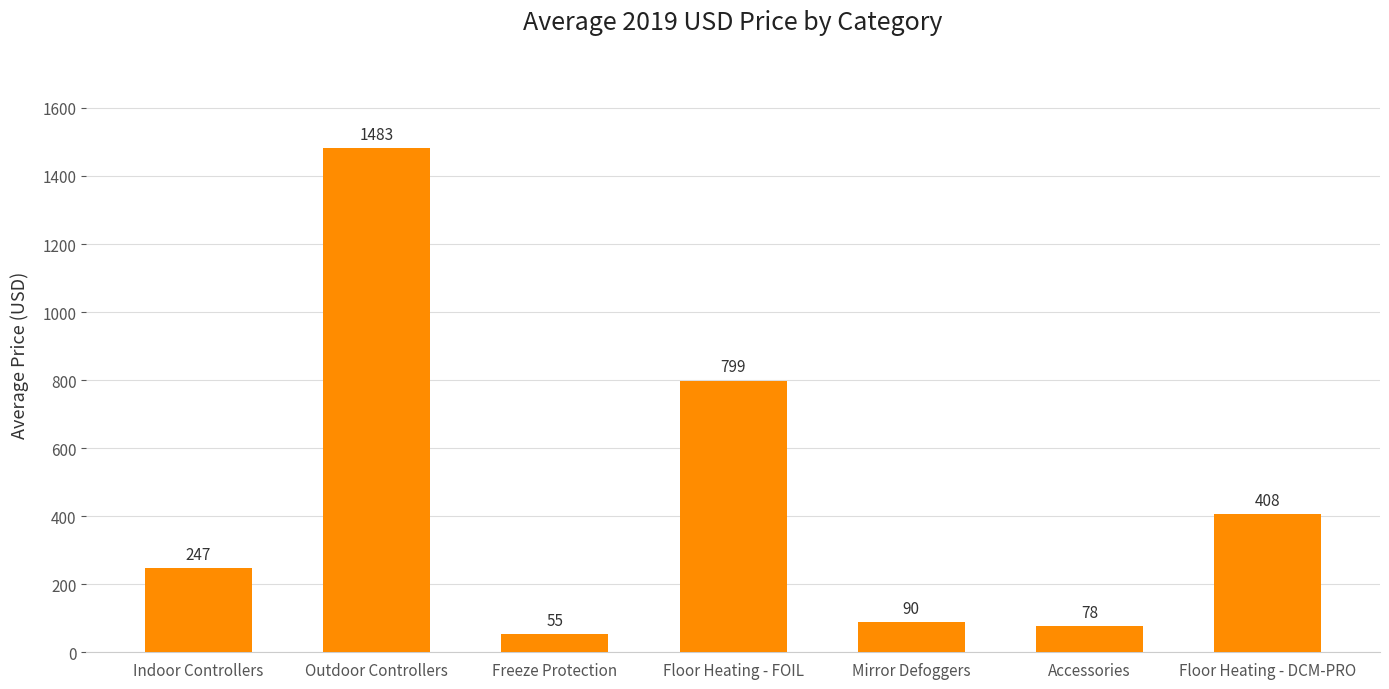

Read the value at Mirror Defoggers.

89.7